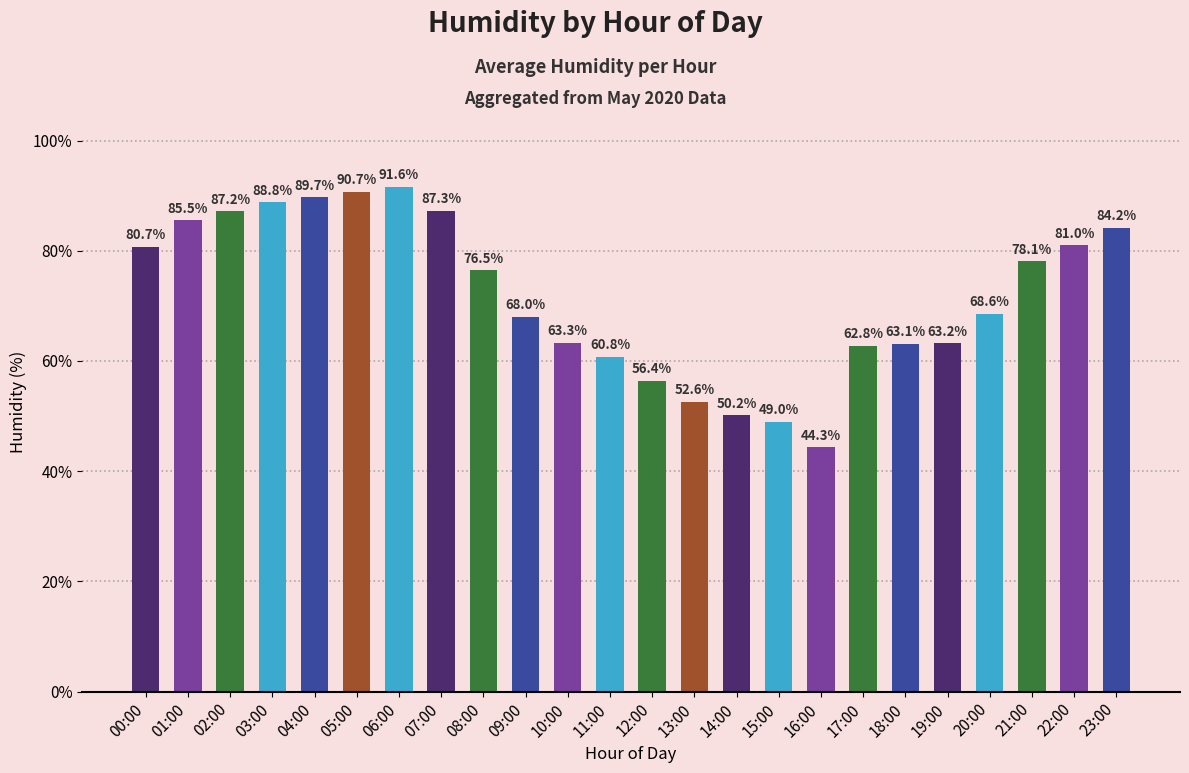

Does the chart contain stacked bars?

No